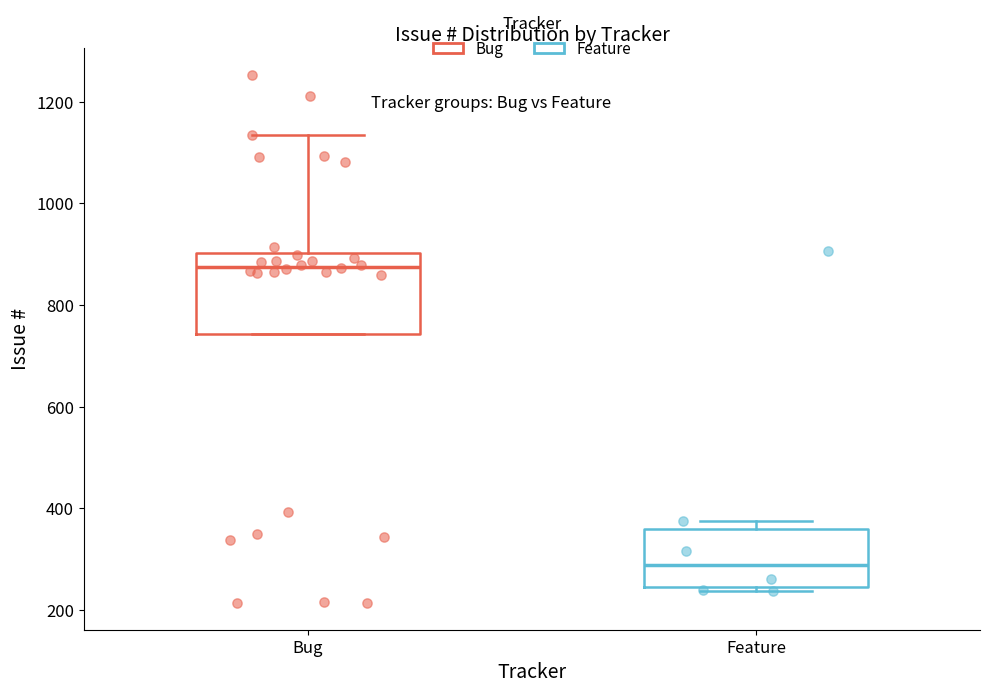

Reading left to right, transcribe this box plot: for each box, give where its median line is, the range the box spans, and where its two whiskers end, as read against the y-axis. The values are not printed on the chart, so give them approximately, as read against the axis.

Bug: median 880, box 740 to 900, whiskers 740 to 1140
Feature: median 280, box 240 to 360, whiskers 240 (just below the box's lower edge) to 380